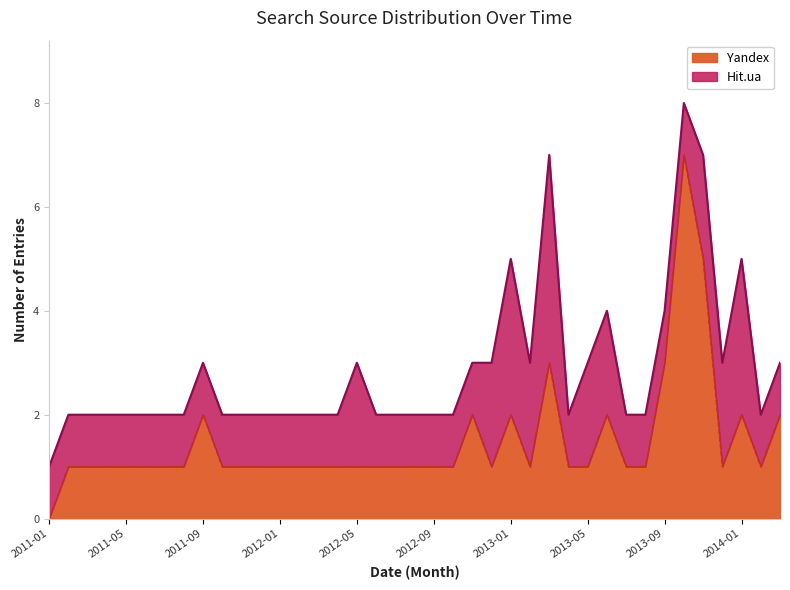

The Hit.ua series shows 2 at 2011-11. True or false?

True